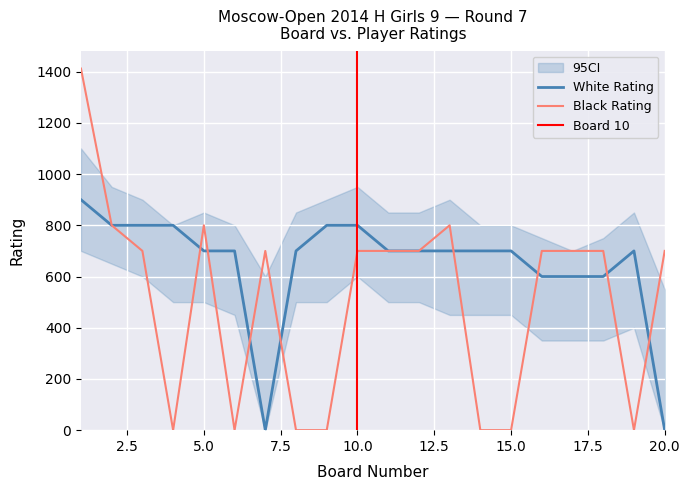

At which category is the sum across all series the highest?

1